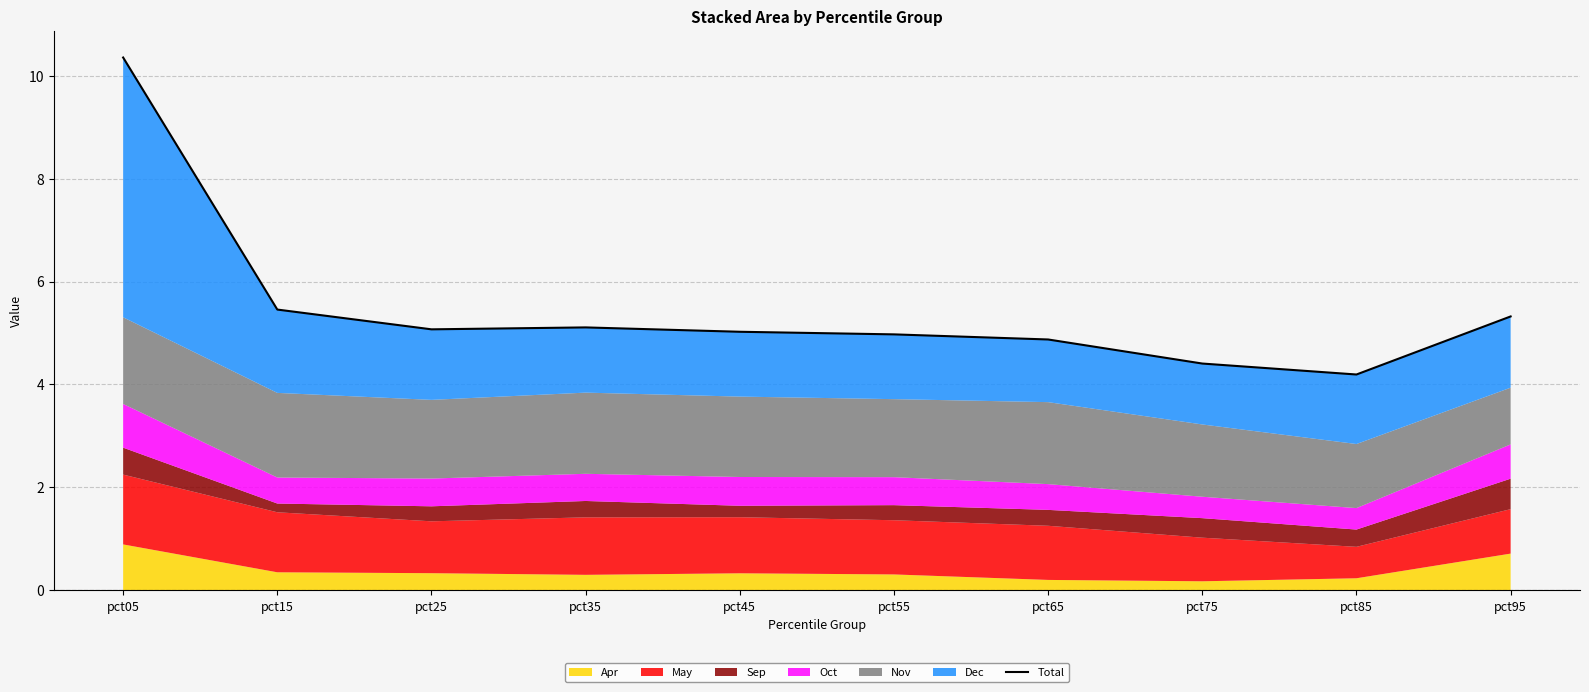

Reading left to right, list all the values displayed in this chart.

10.4	5.5	5.1	5.1	5.0	5.0	4.9	4.4	4.2	5.3